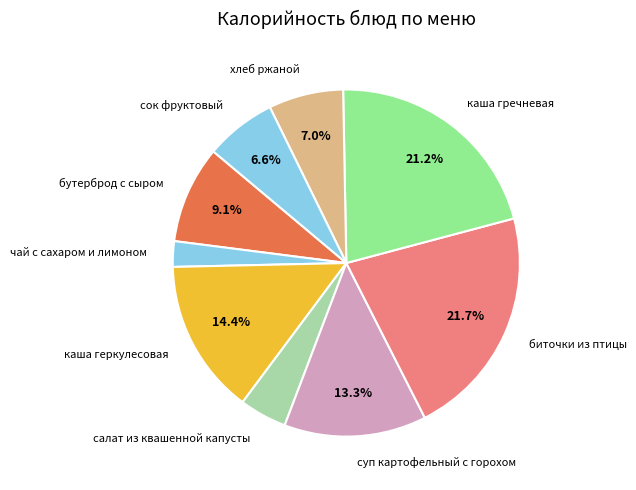

Is сок фруктовый the majority of the pie?

No